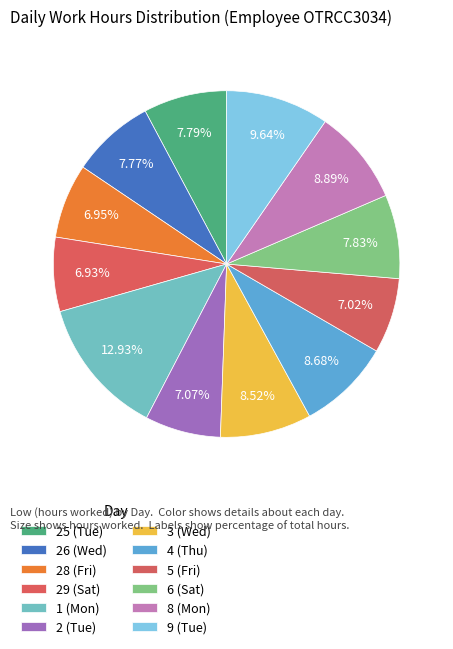

Count the number of slices in the pie.

12